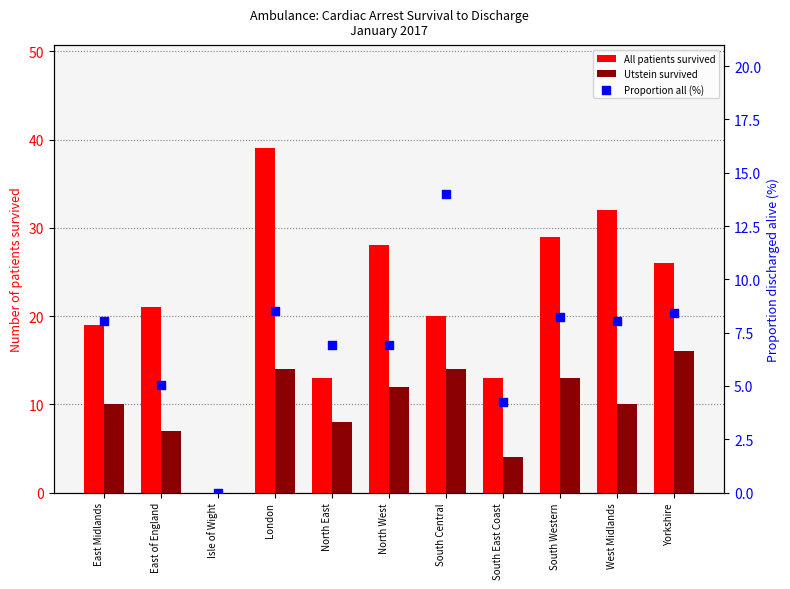

What are all the series names shown in the legend?

All patients survived, Utstein survived, Proportion all (%)